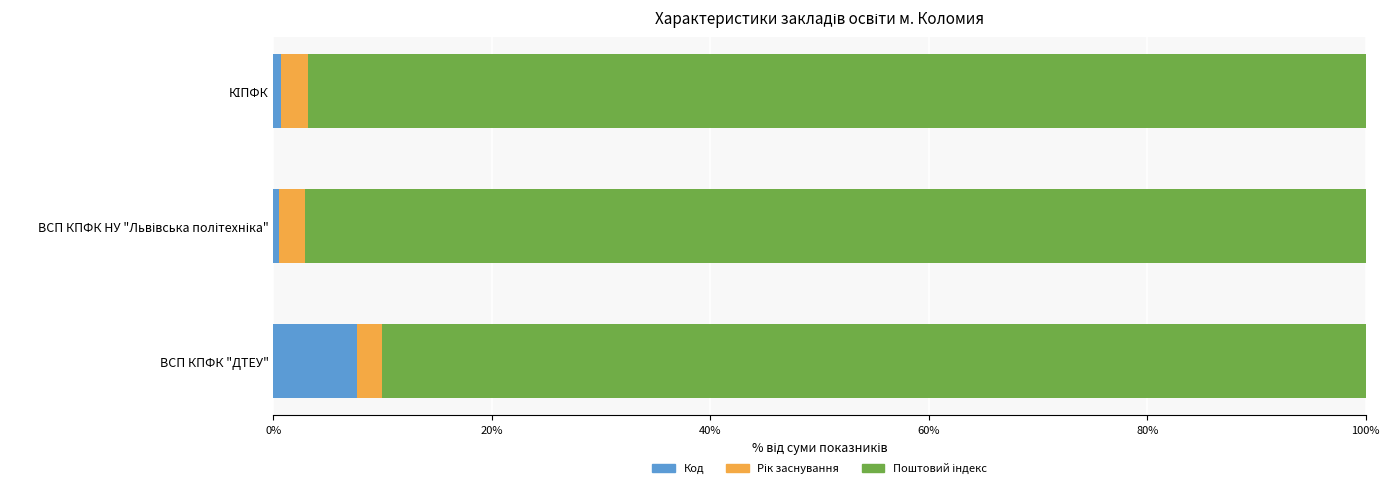

What is the difference between the maximum and second lowest values in the Код series?

6.9